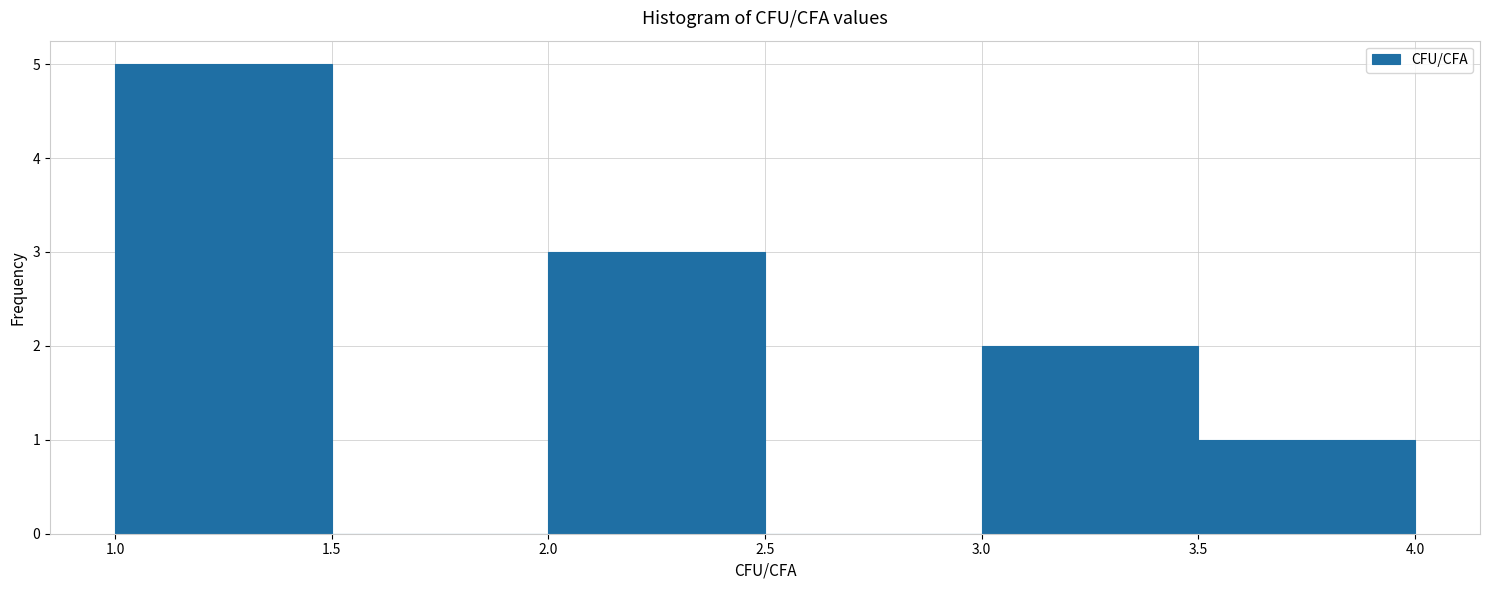

Over which range of the x-axis is the bar tallest?

1.0 to 1.5